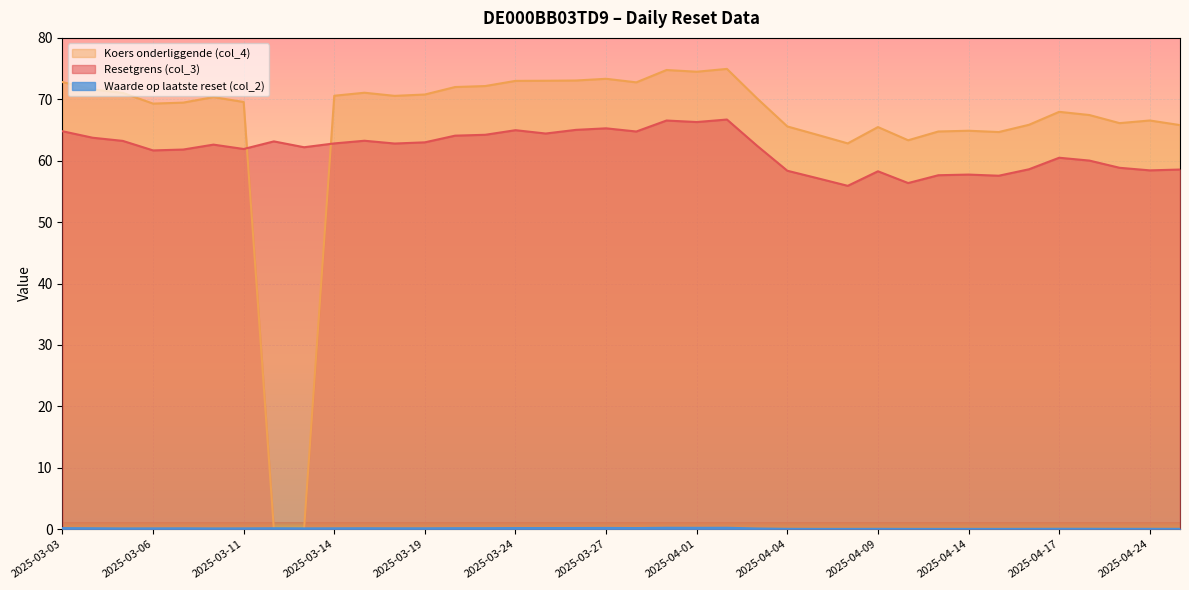

Where is Waarde op laatste reset (col_2) nearest to the value 0?

2025-04-15